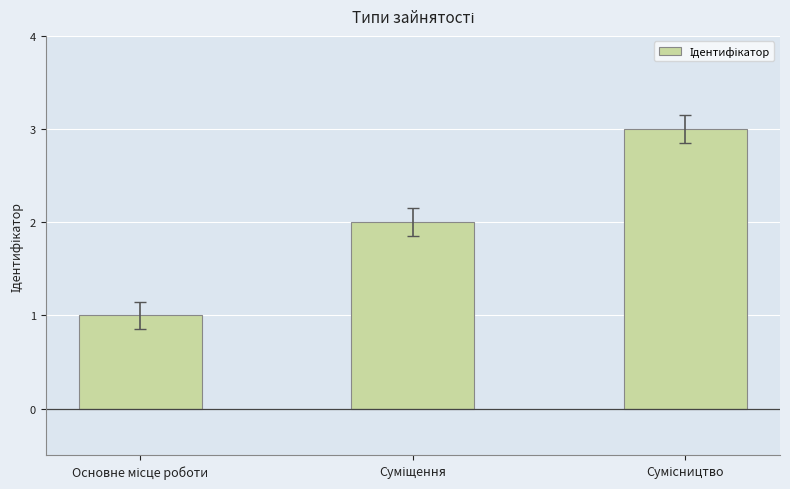

What is the greatest value displayed?

3